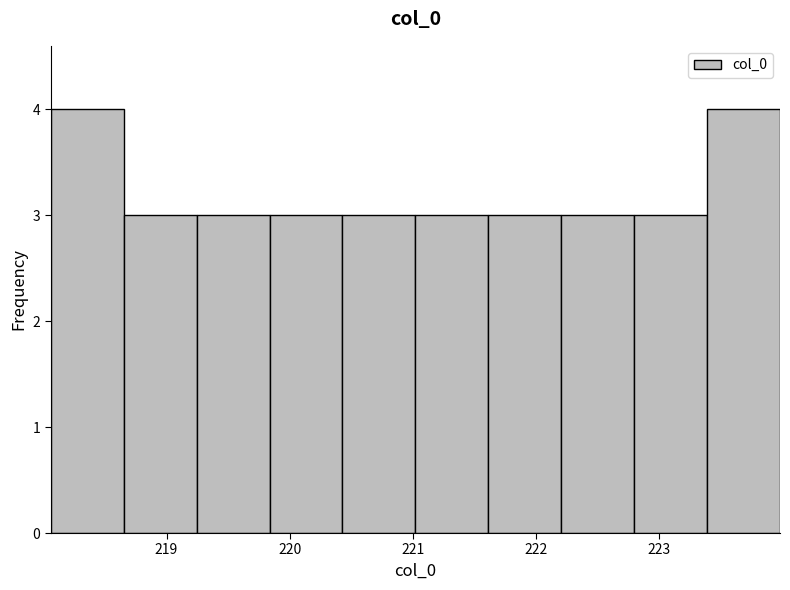

How tall is the bar that spans 219.2 to 219.8 on the x-axis? Neither the bar edges nor the heights are printed on the chart, so give them approximately, as read against the axes.

3